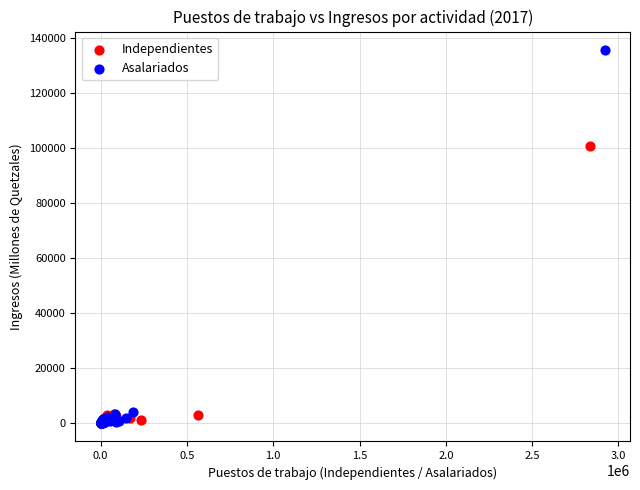

Which series reaches the maximum Y coordinate?

Asalariados